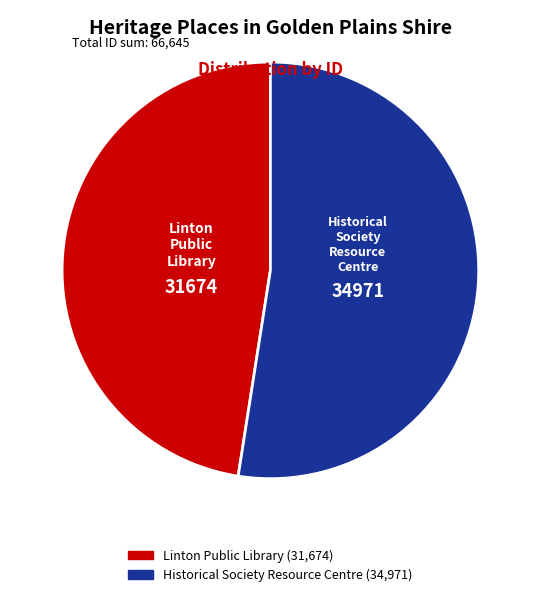

The Linton Public Library slice represents 34% of the pie. True or false?

False